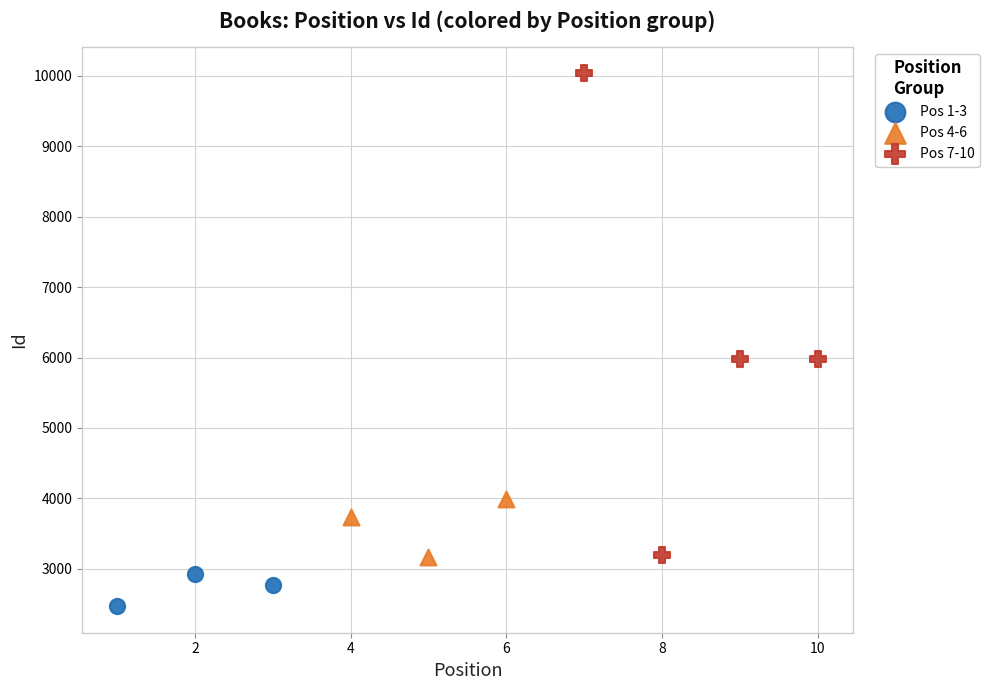

Which series has the largest Y range (max minus min)?

Pos 7-10